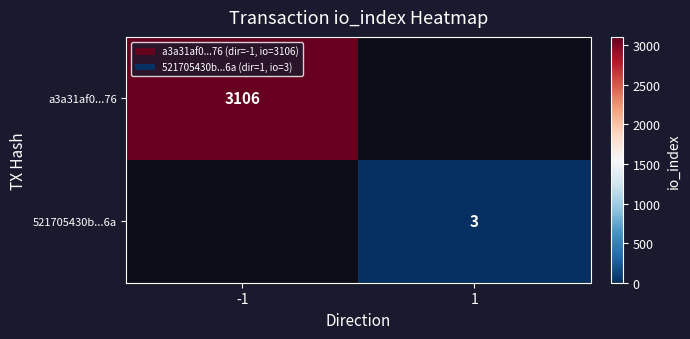

Is it true that 521705430b...6a equals 1 at 1?

False